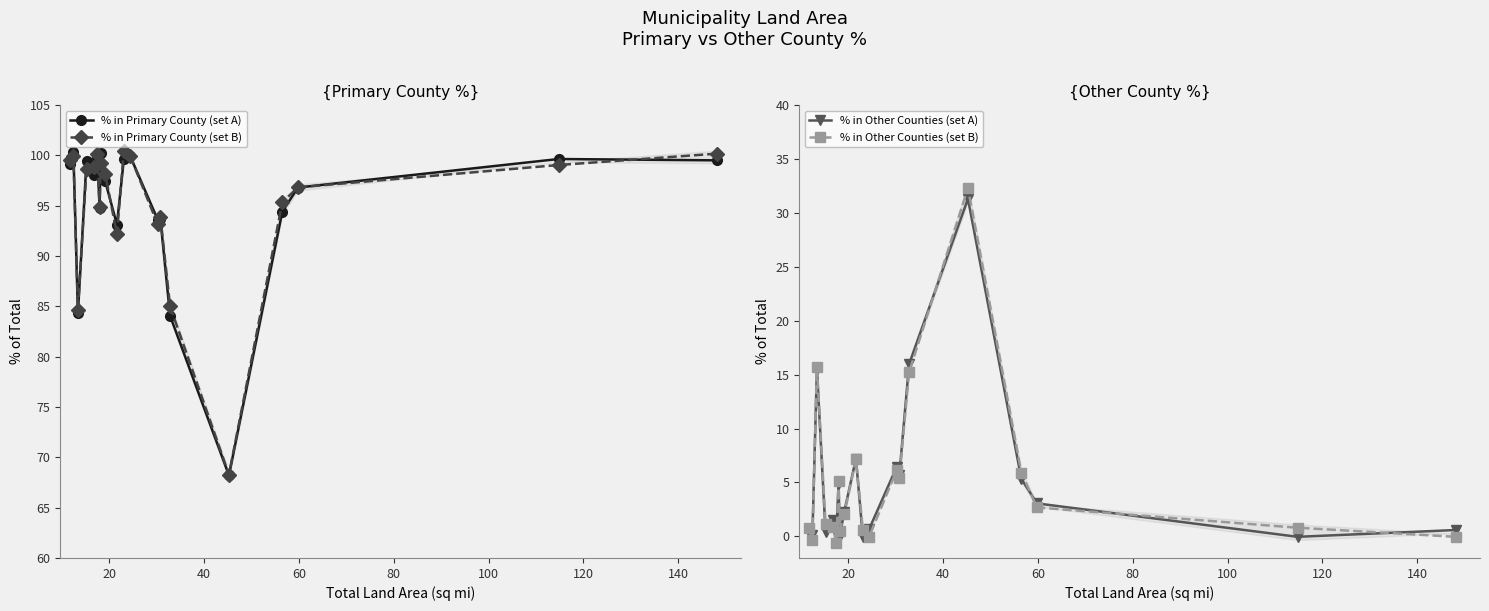

How many values in the % in Other Counties (set B) series exceed 2?

10